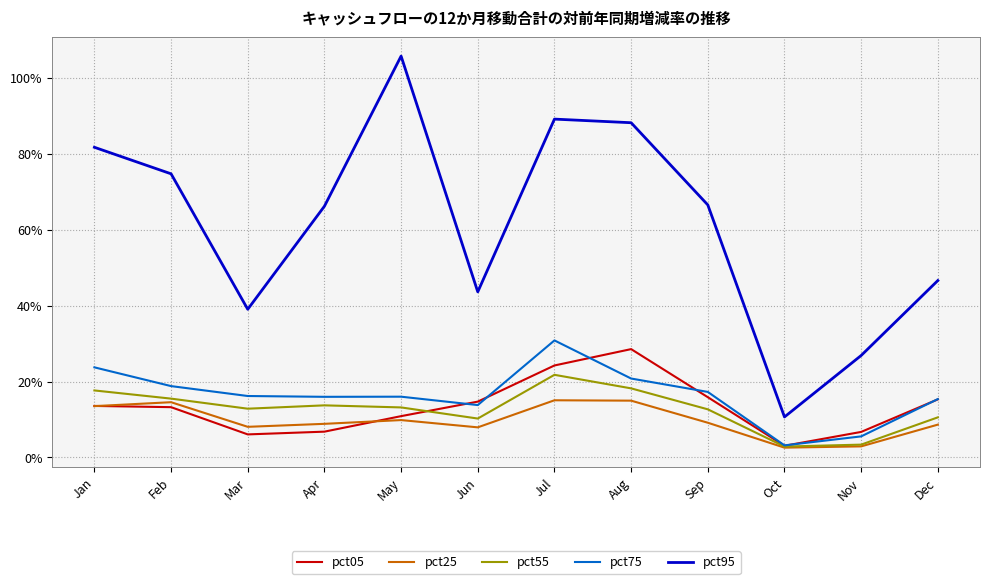

Is this an area chart (filled region under the line)?

No